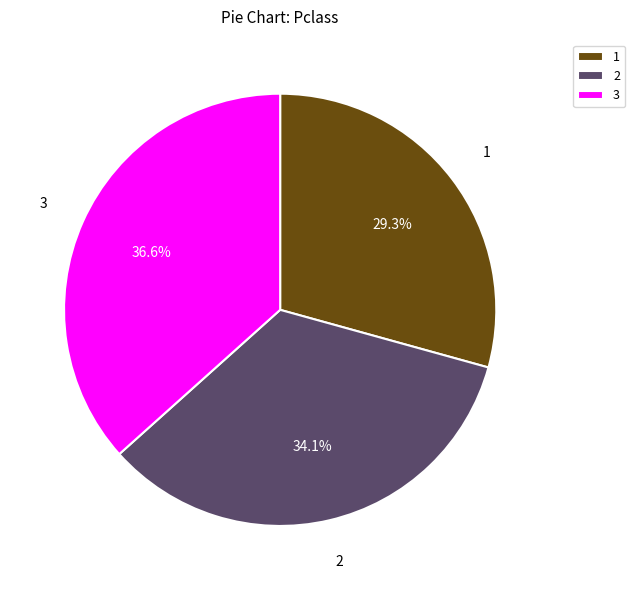

Rank the categories by value from highest to lowest.

3, 2, 1